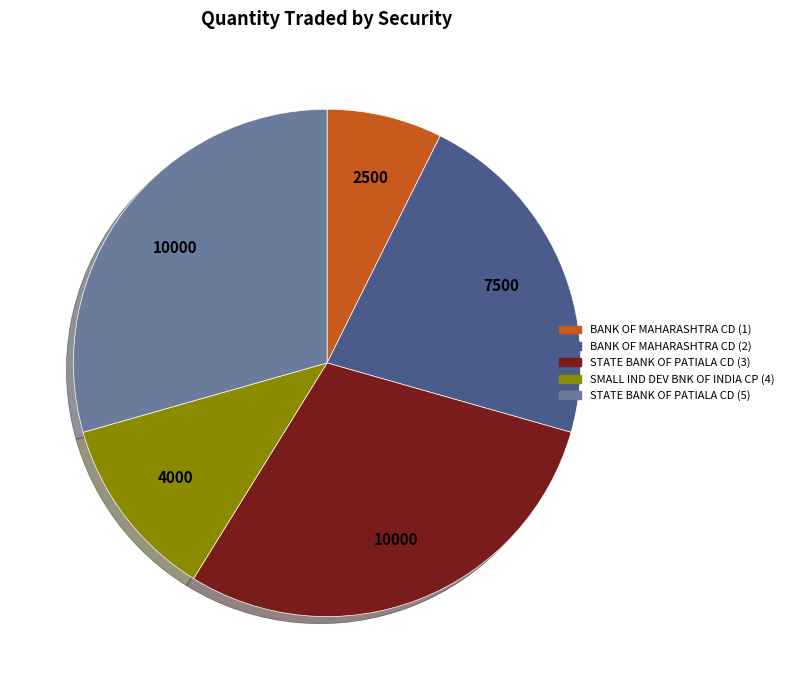

Do BANK OF MAHARASHTRA CD (2) and STATE BANK OF PATIALA CD (3) together represent more than half of the pie?

Yes